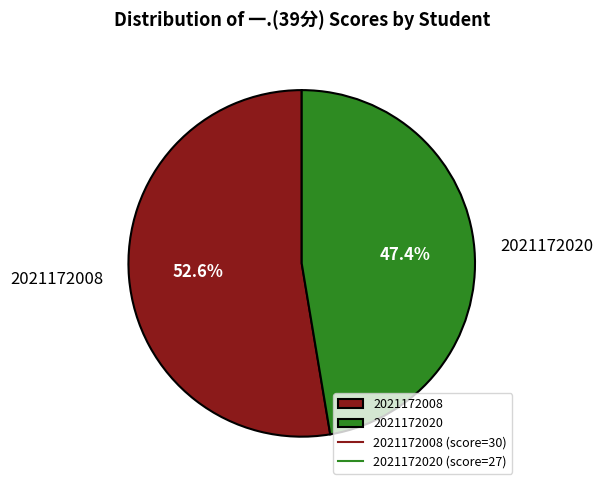

What portion of the pie excludes 2021172008?

47.4%